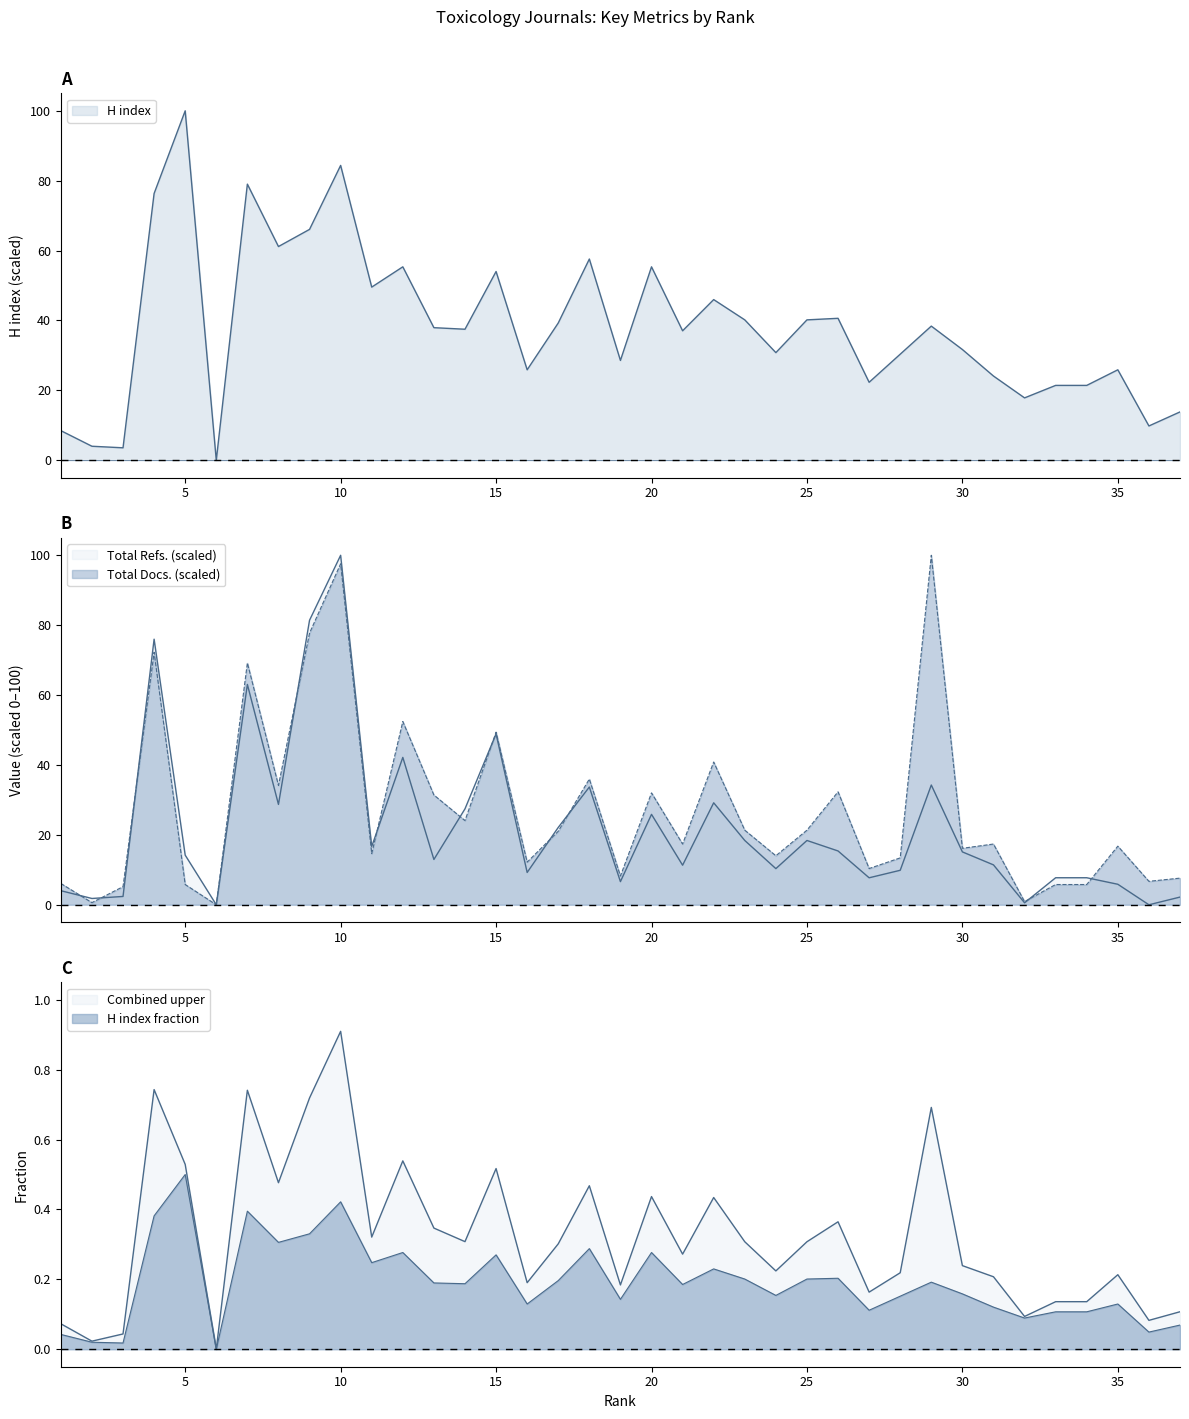

Which series has the largest range (max minus min)?

H index